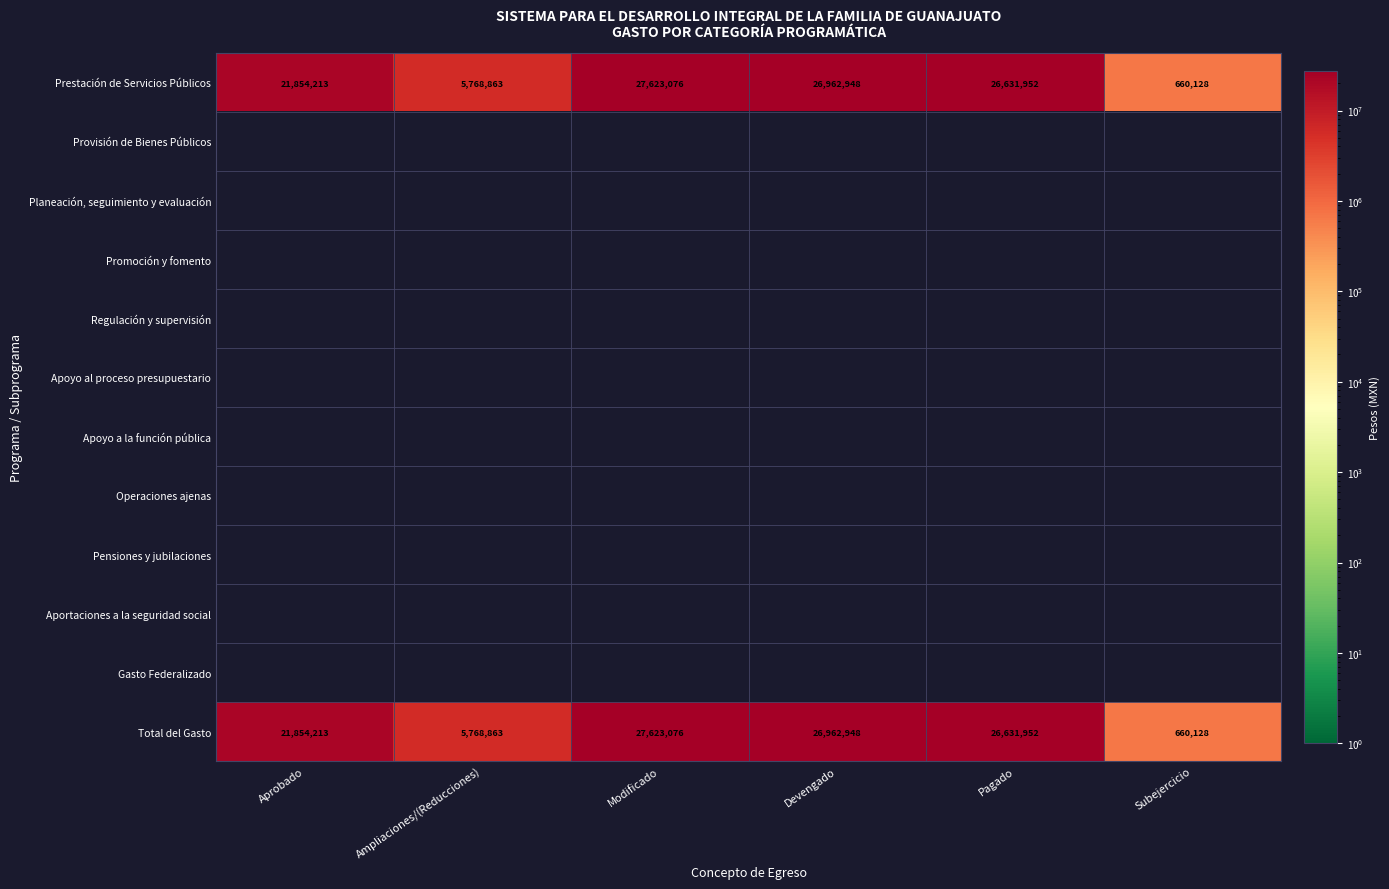

Between Pagado and Devengado, which is larger?

Devengado